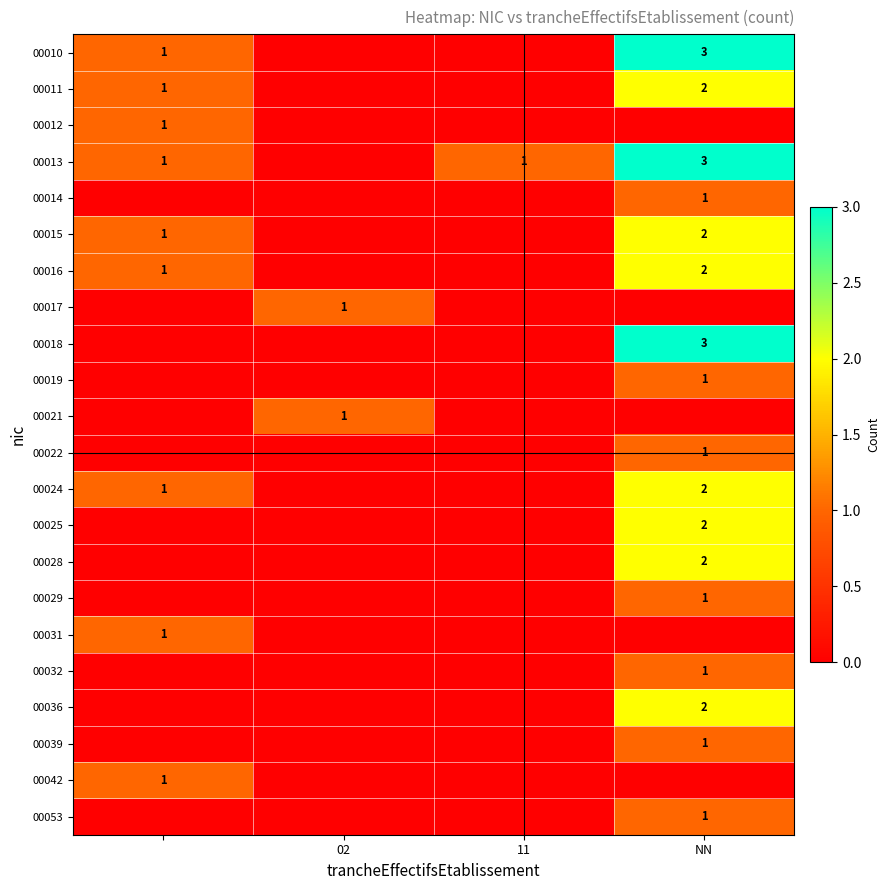

Is it true that 00029 equals 0 at NN?

False